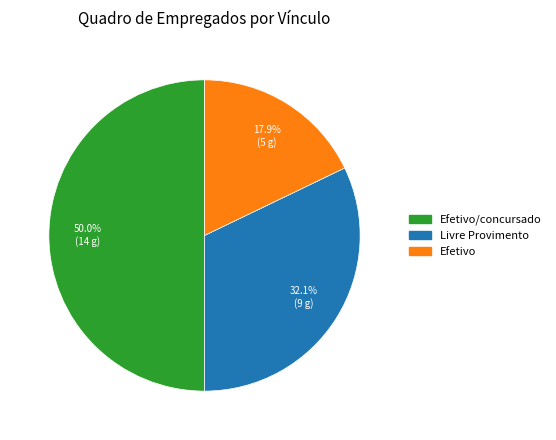

To the nearest percent, what portion does Efetivo represent?

18%